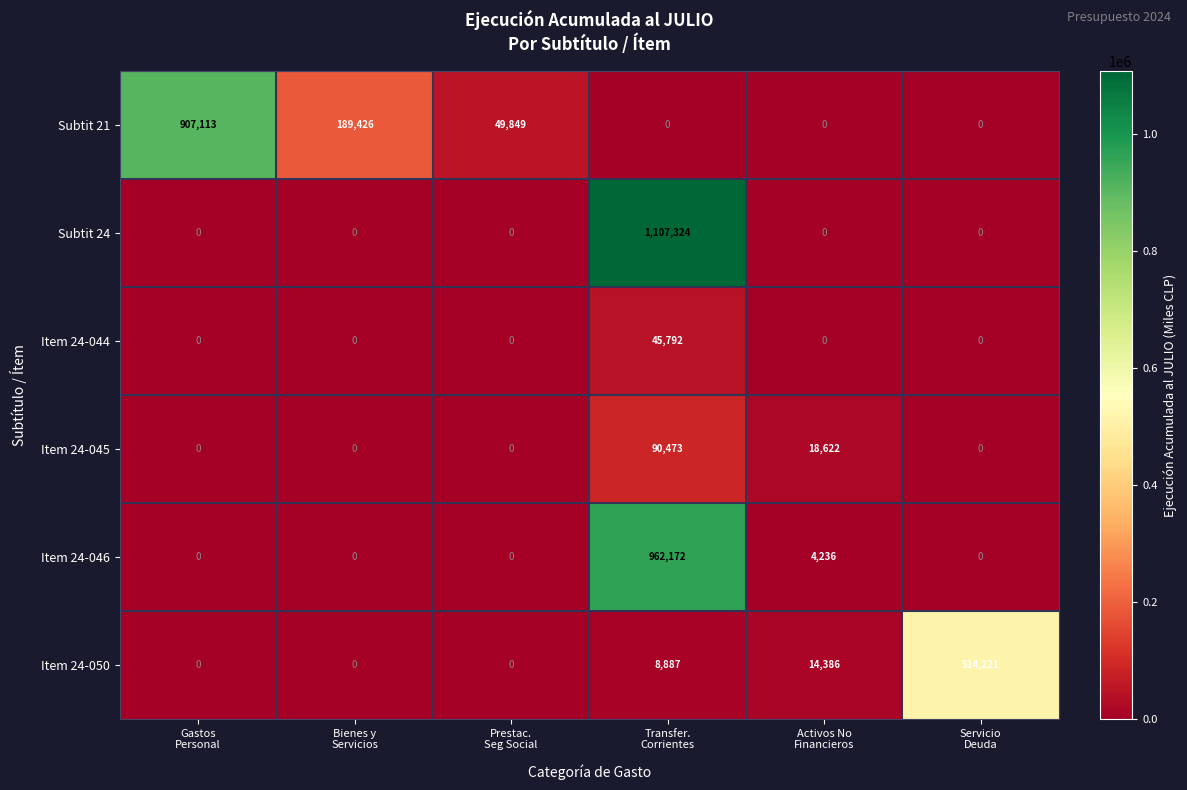

What is the highest value of the Subtit 24 series?

1107324